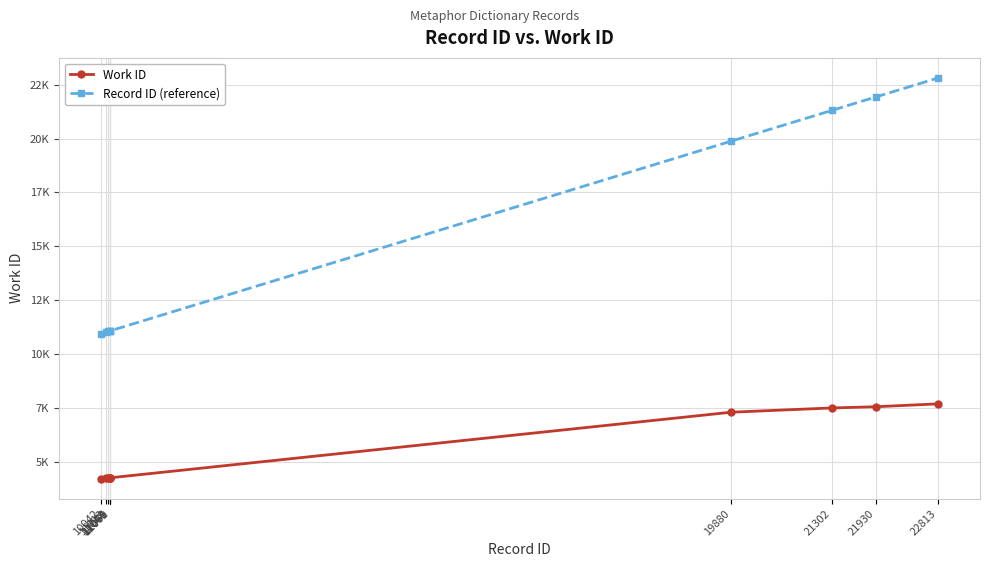

Rank the series by their maximum value, from lowest to highest.

Work ID, Record ID (reference)